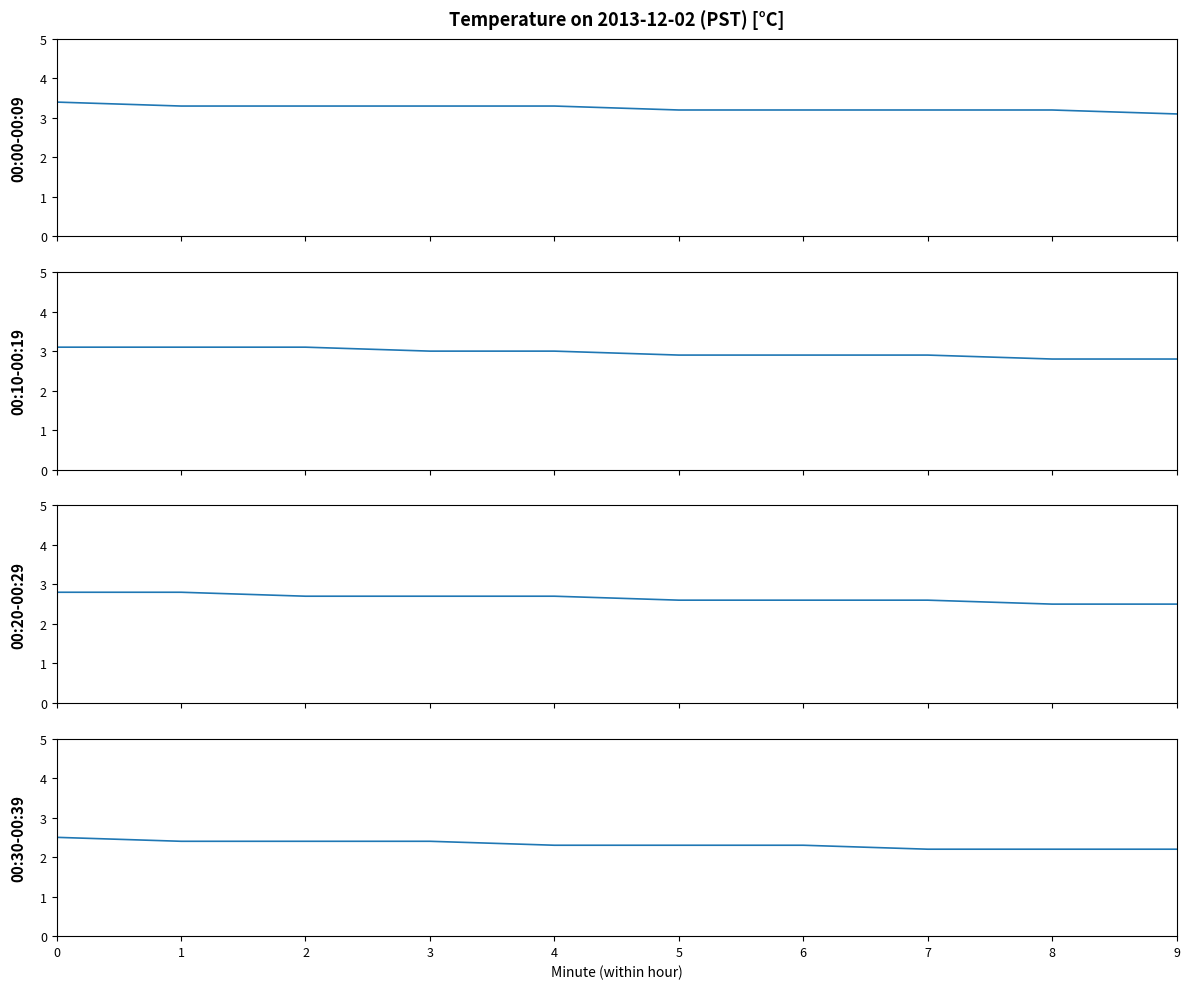

Rank the categories by 00:00-00:09 value from lowest to highest.

9, 5, 6, 7, 8, 1, 2, 3, 4, 0